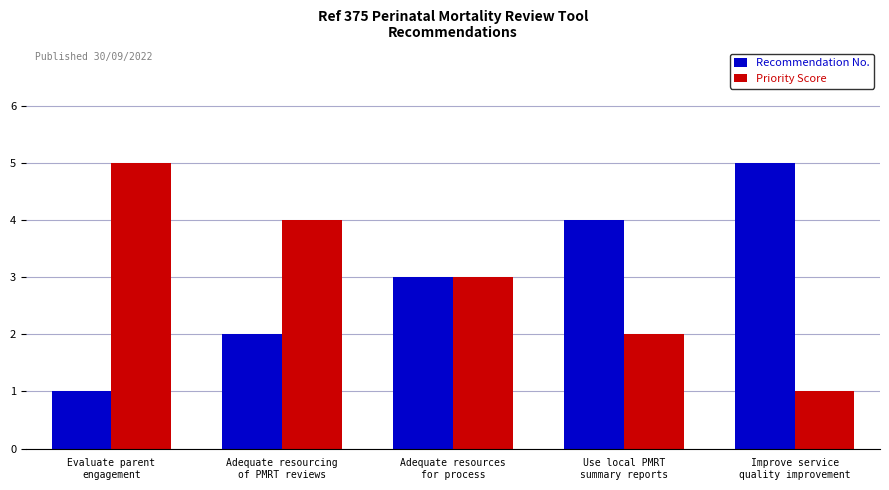

How many data points in Recommendation No. are less than 3?

2